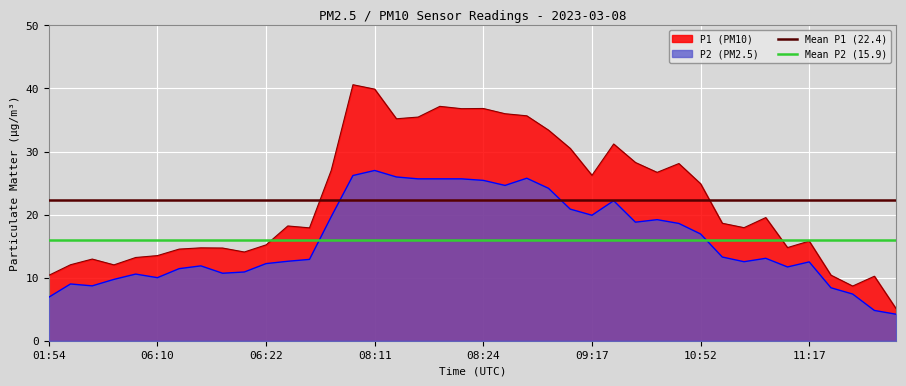

What is the sum of the P2 values at 07:56 and 11:07?

32.2